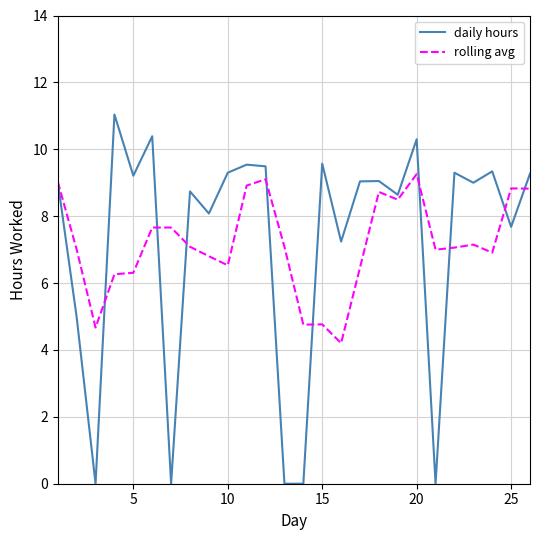

How many interior local peaks does the daily hours series have?

9